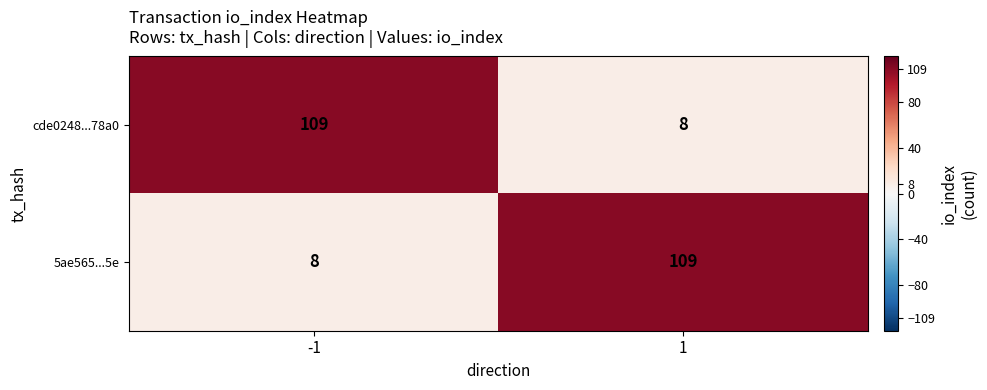

Is the value of cde0248...78a0 at -1 greater than the value of 5ae565...5e at -1?

Yes